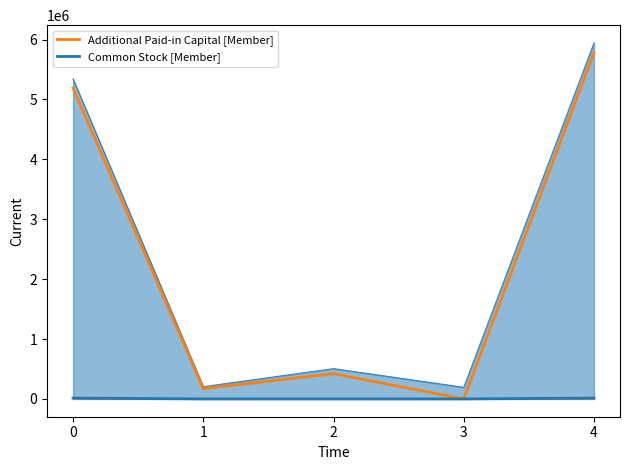

At which label does Additional Paid-in Capital [Member] reach its minimum?

3